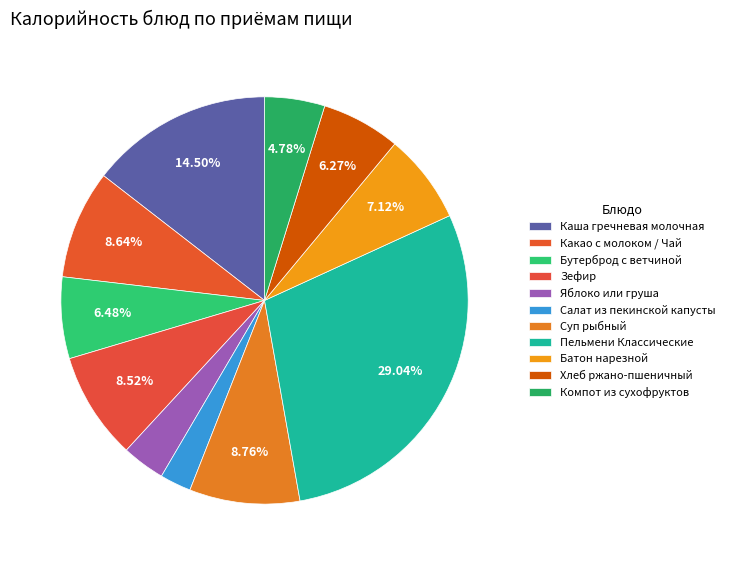

Is there a majority slice in this chart?

No